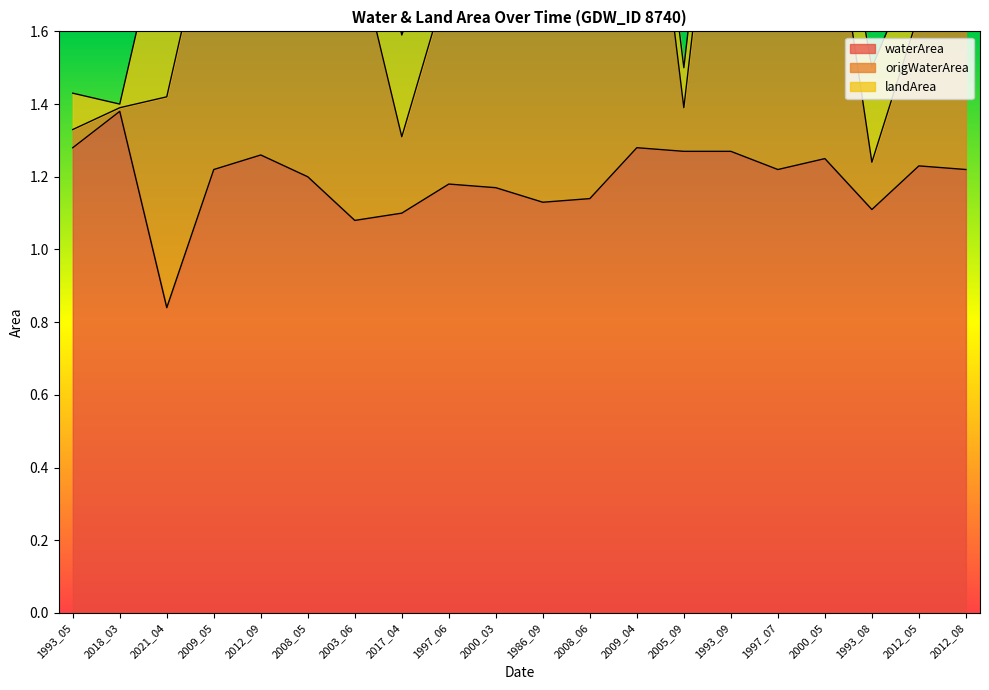

The value of waterArea at 2008_06 is 1.1. True or false?

True